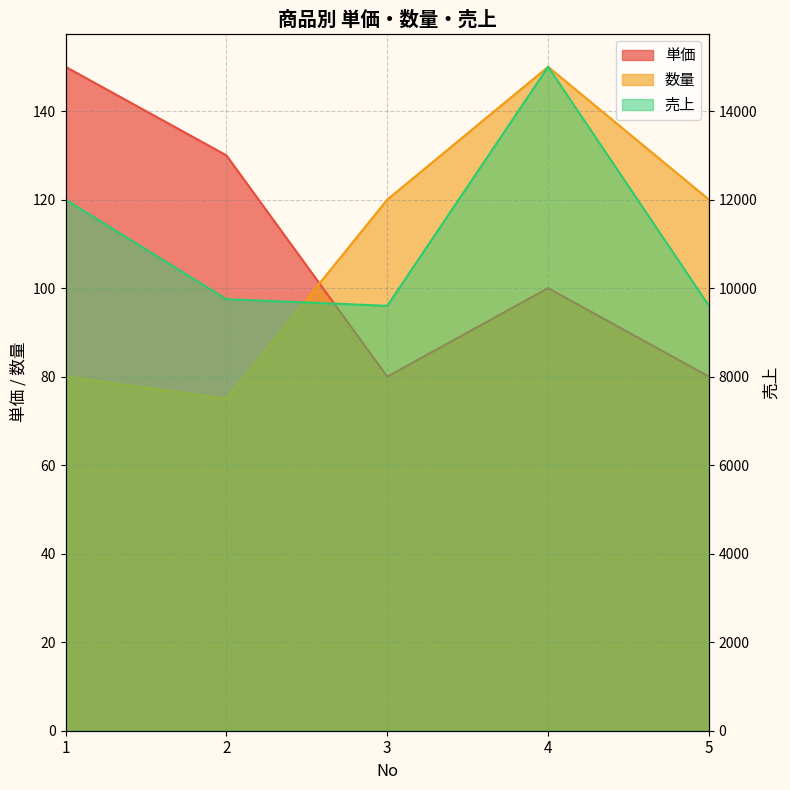

Reading left to right, what are all the values shown in this chart?

単価: 150	130	80	100	80
数量: 80	75	120	150	120
売上: 12000	9750	9600	15000	9600